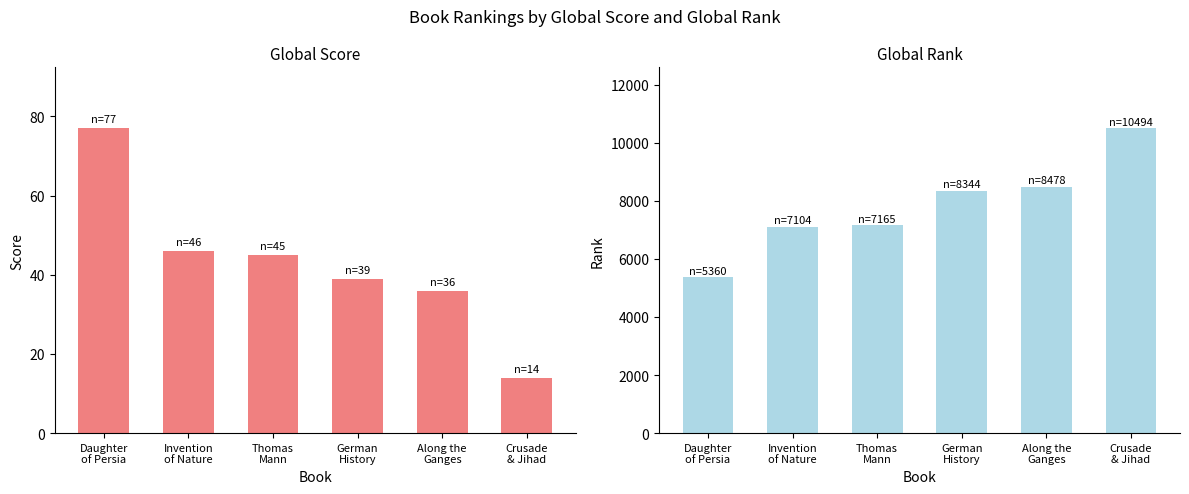

List the series in order of their peak value, highest first.

Global Rank, Global Score